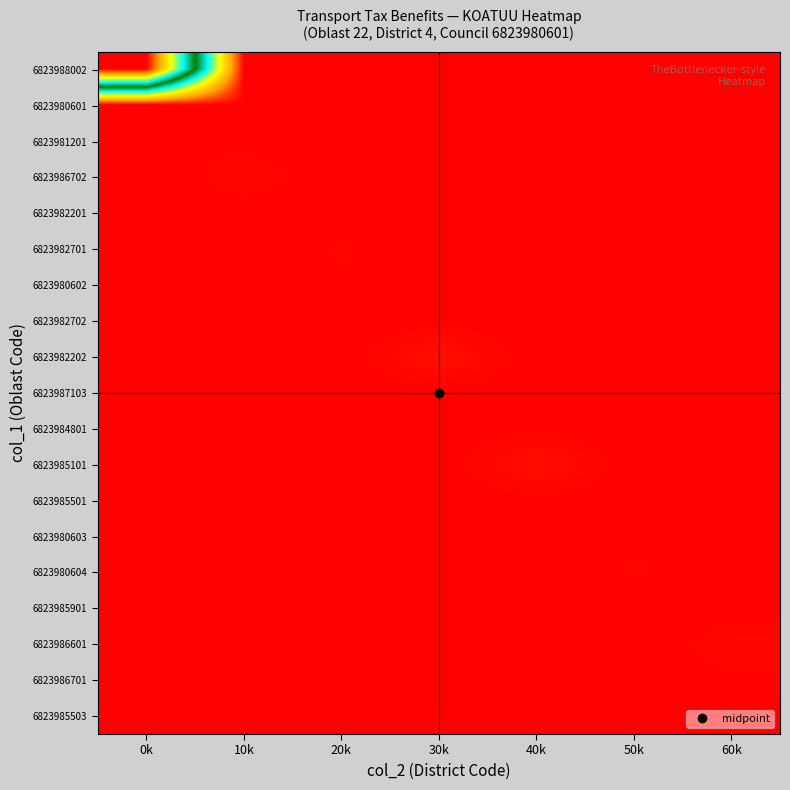

What is the difference between the highest and lowest values at 50k?

4410.4